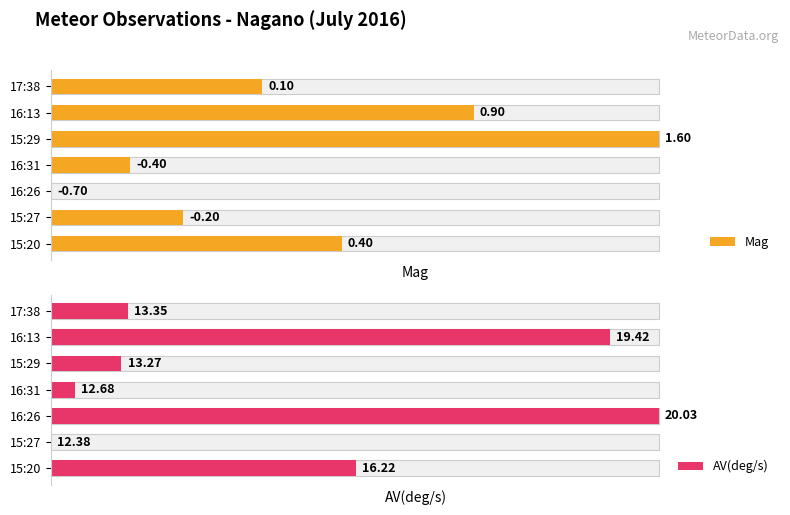

How many distinct data groups are displayed?

2